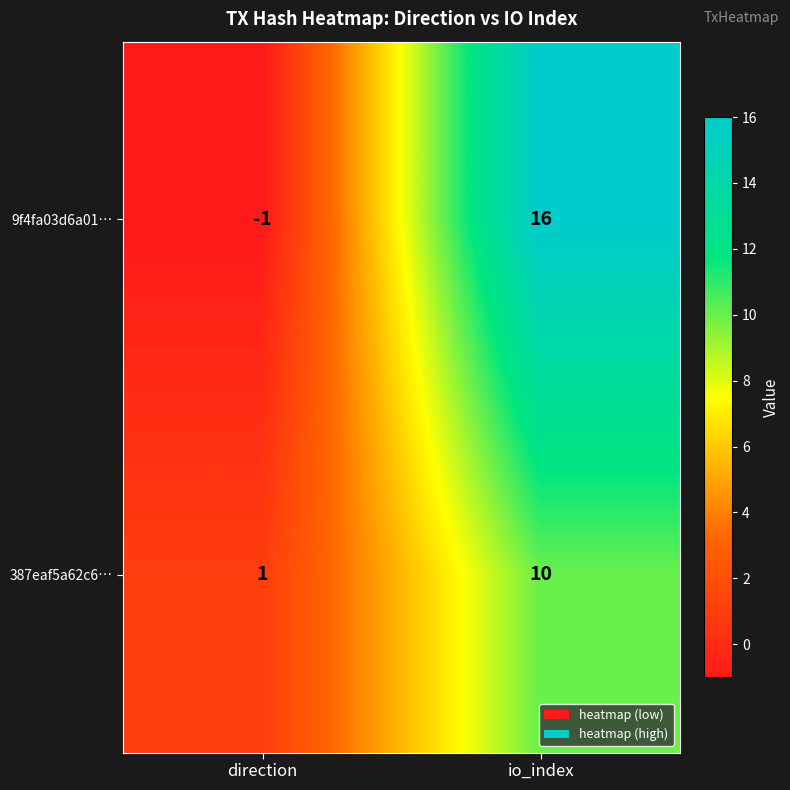

Which category has the highest value in the 387eaf5a62c6… series?

io_index